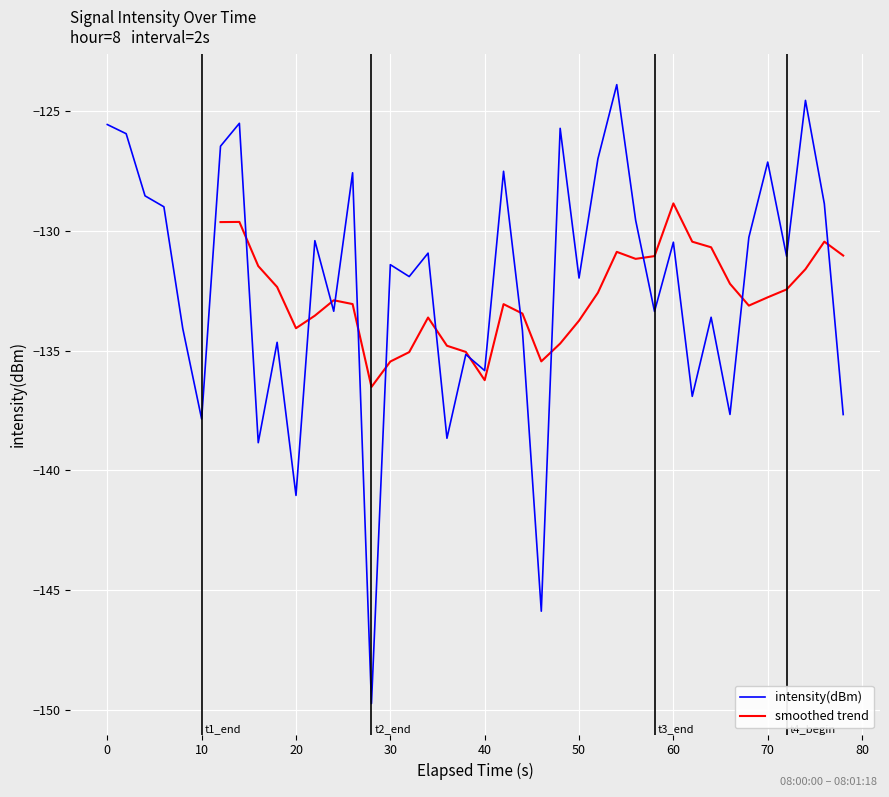

What is the lowest value of the intensity(dBm) series?

-149.7